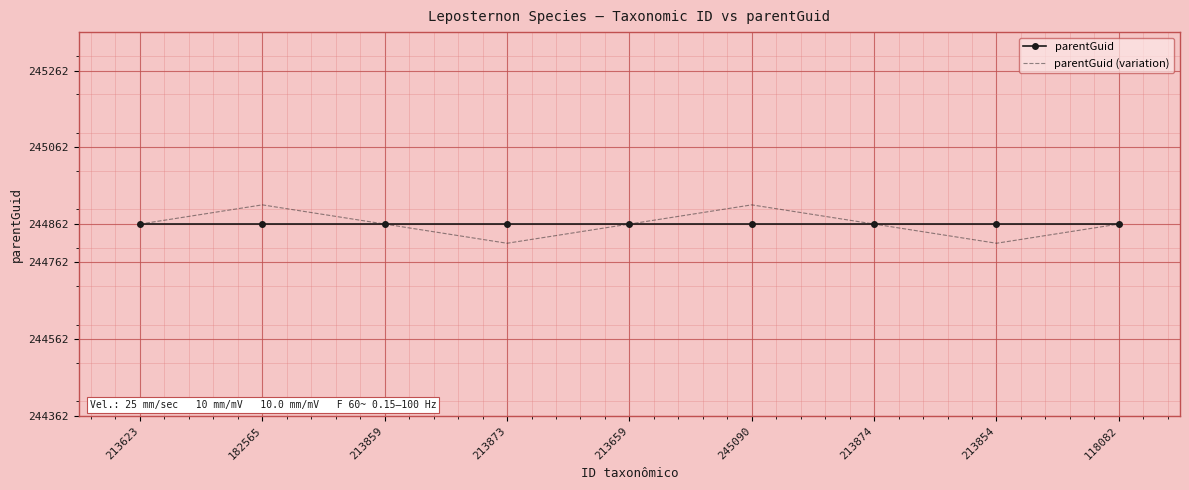

What is the maximum value shown in the chart?

244912